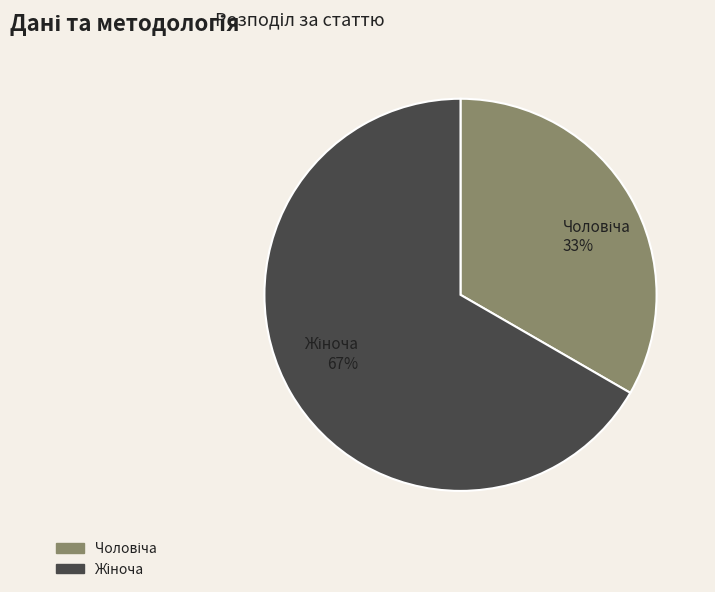

Is there a majority slice in this chart?

Yes